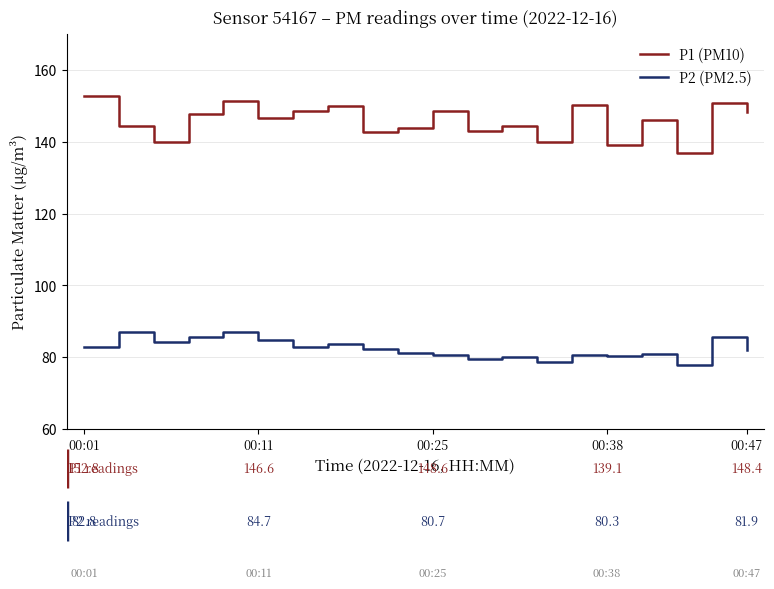

True or false: P2 (PM2.5) and P1 (PM10) intersect in this chart.

False